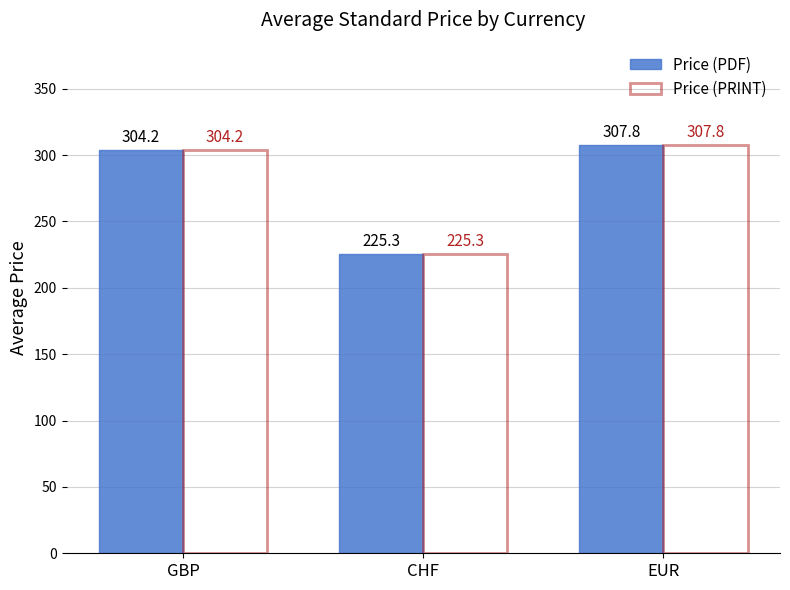

What is the value of the Price (PDF) bar at the 2nd from the left?

225.3